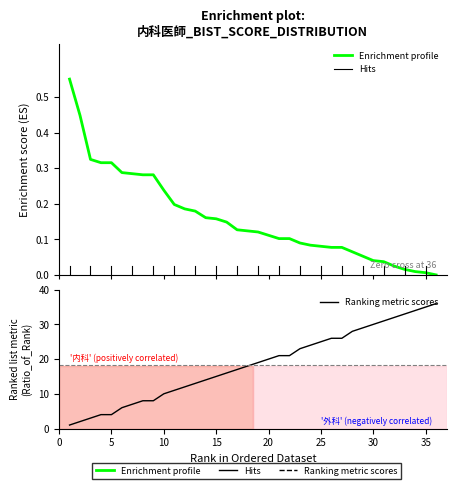

How many values in the 岗位排名_内科 series are below 19?

18